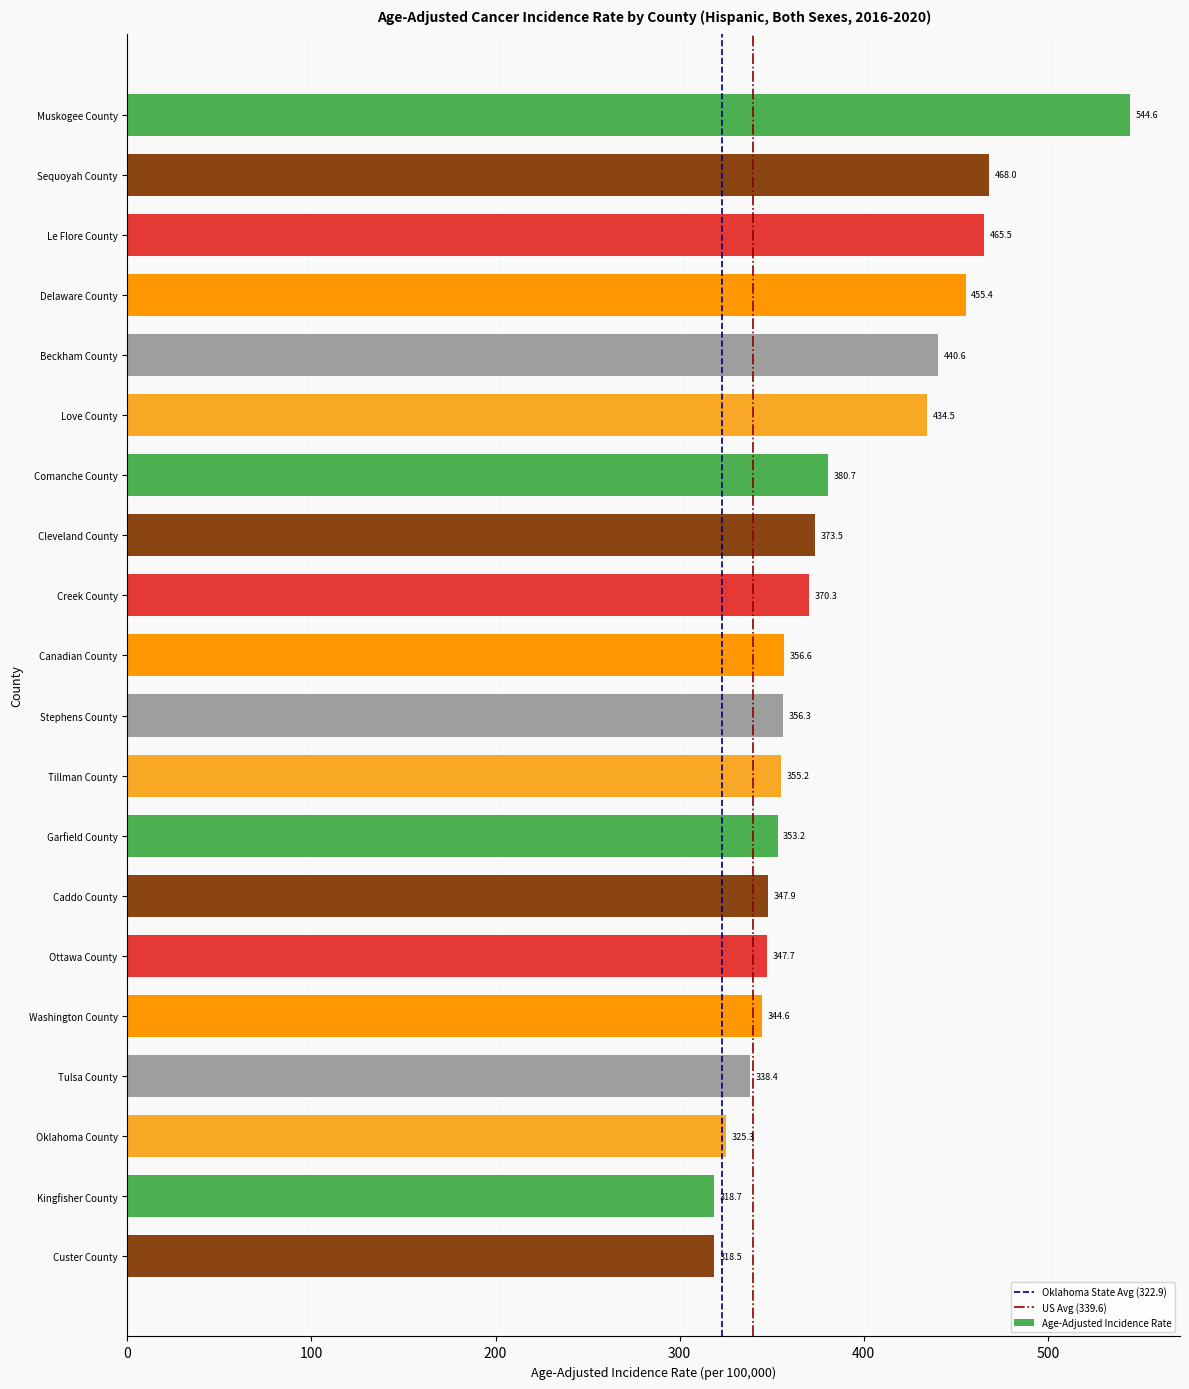

How many data points does each series have?

20